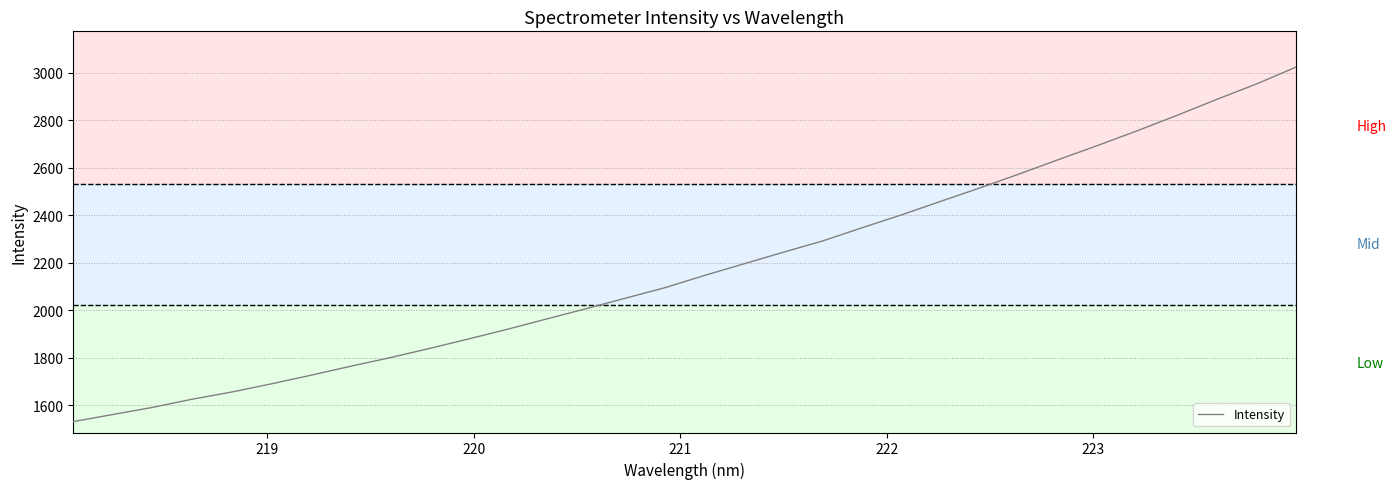

What is the difference between the maximum and minimum values?

1492.5